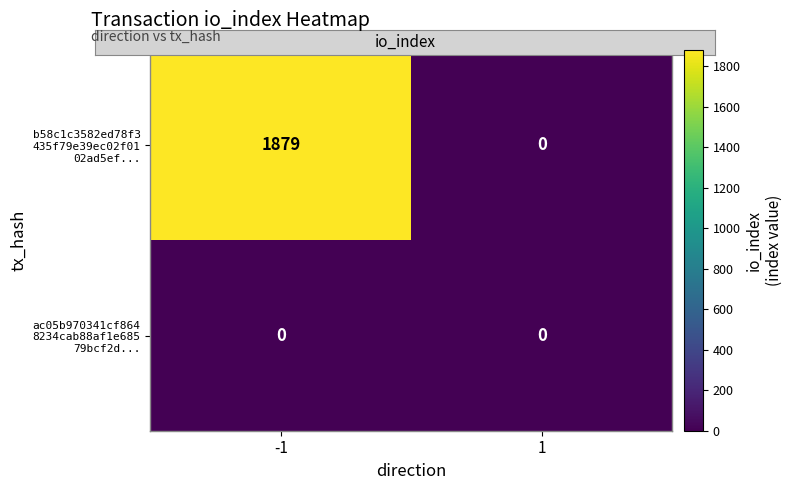

What is the maximum value shown in the chart?

1879